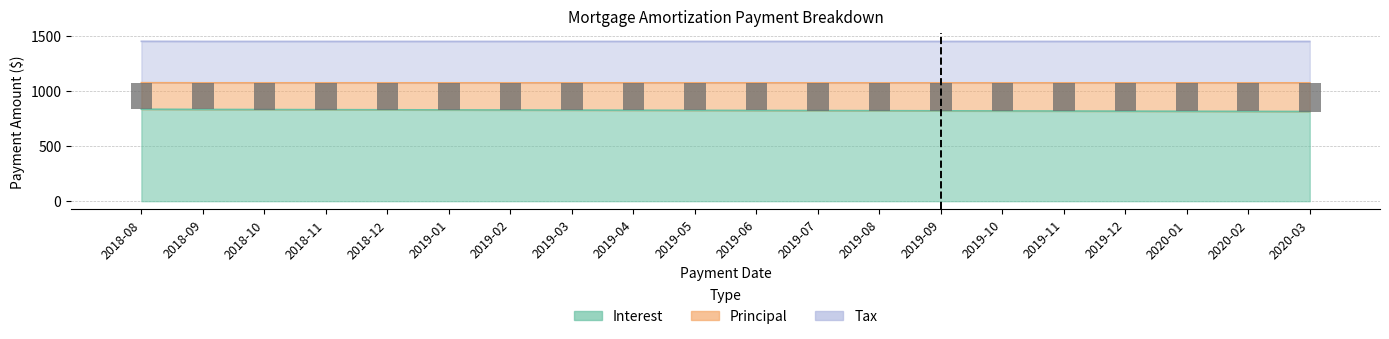

What is the label of the 3rd bar from the left?

2018-10